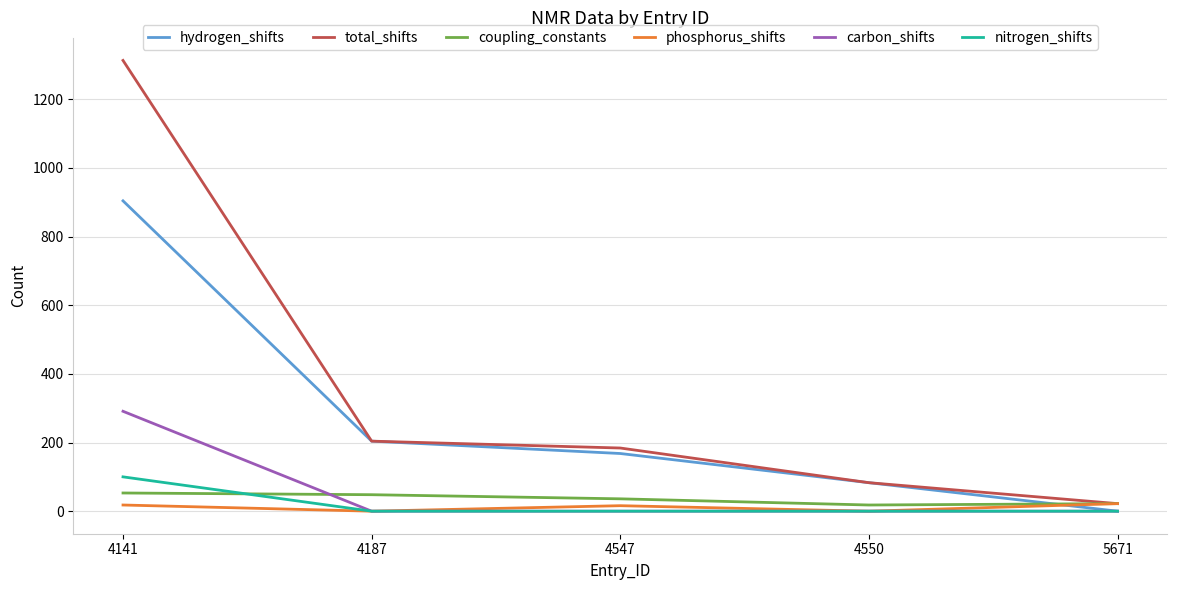

What is the difference between the second highest and minimum values in the phosphorus_shifts series?

18